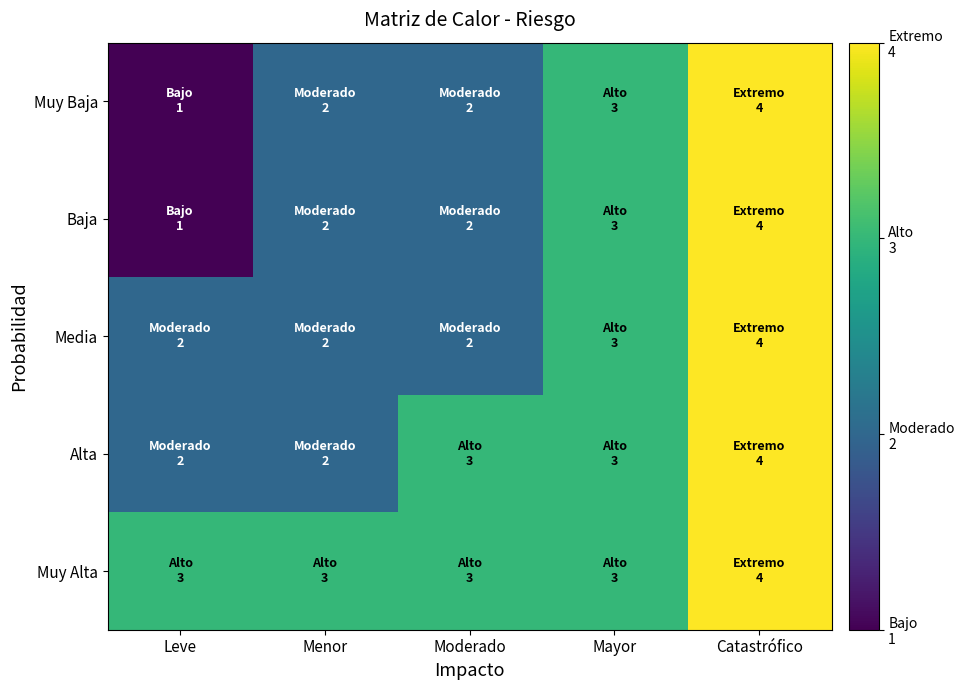

Reading left to right, list all the values displayed in this chart.

Muy Baja: Leve=1	Menor=2	Moderado=2	Mayor=3	Catastrófico=4
Baja: Leve=1	Menor=2	Moderado=2	Mayor=3	Catastrófico=4
Media: Leve=2	Menor=2	Moderado=2	Mayor=3	Catastrófico=4
Alta: Leve=2	Menor=2	Moderado=3	Mayor=3	Catastrófico=4
Muy Alta: Leve=3	Menor=3	Moderado=3	Mayor=3	Catastrófico=4